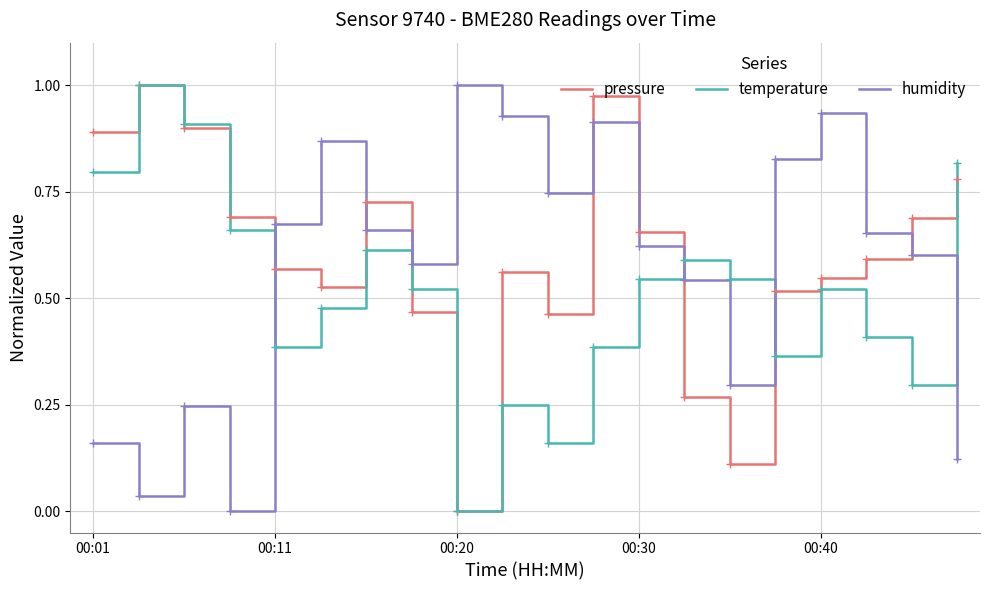

After their last crossing, which series has the higher values: temperature or humidity?

temperature